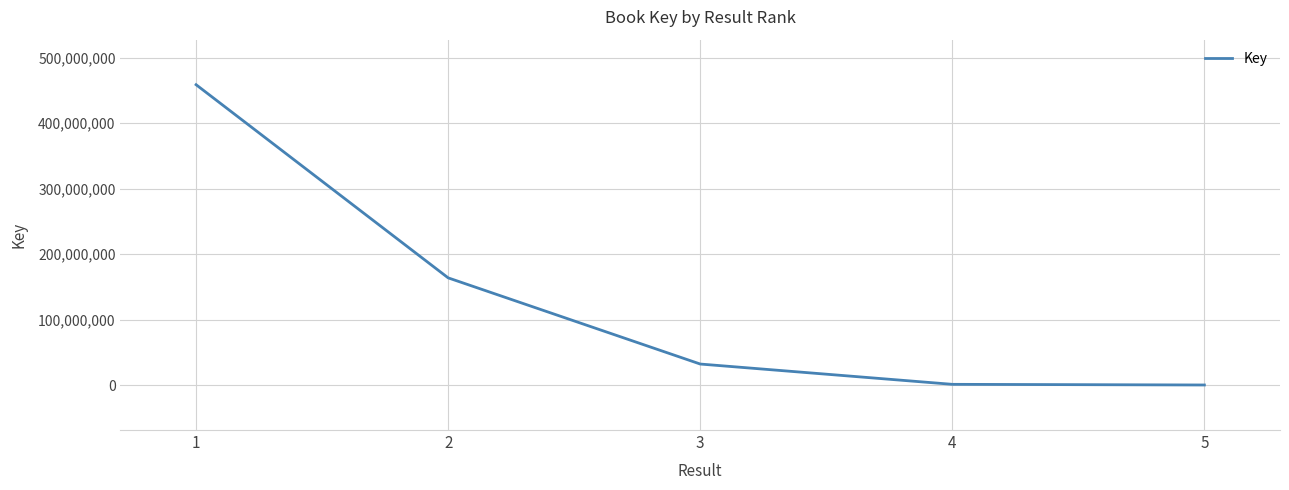

The chart shows a value of 458690106 at 1. True or false?

True